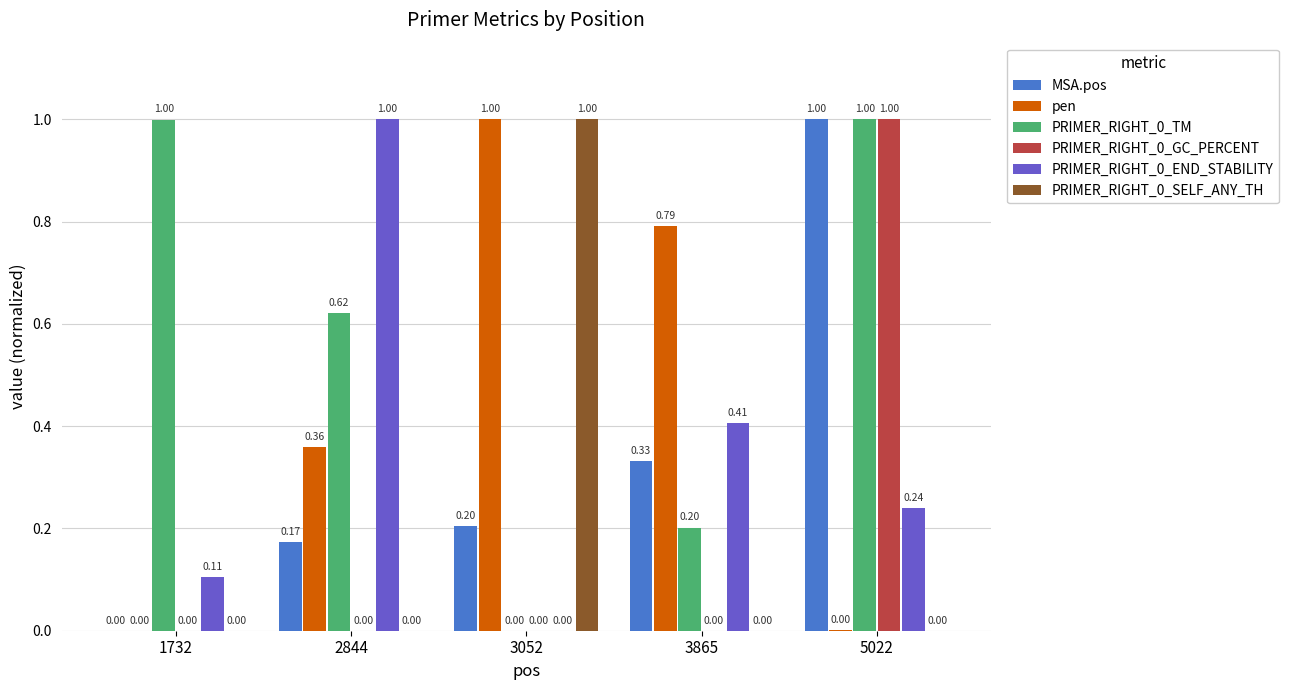

Is the value of pen at 2844 greater than the value of PRIMER_RIGHT_0_END_STABILITY at 3052?

Yes